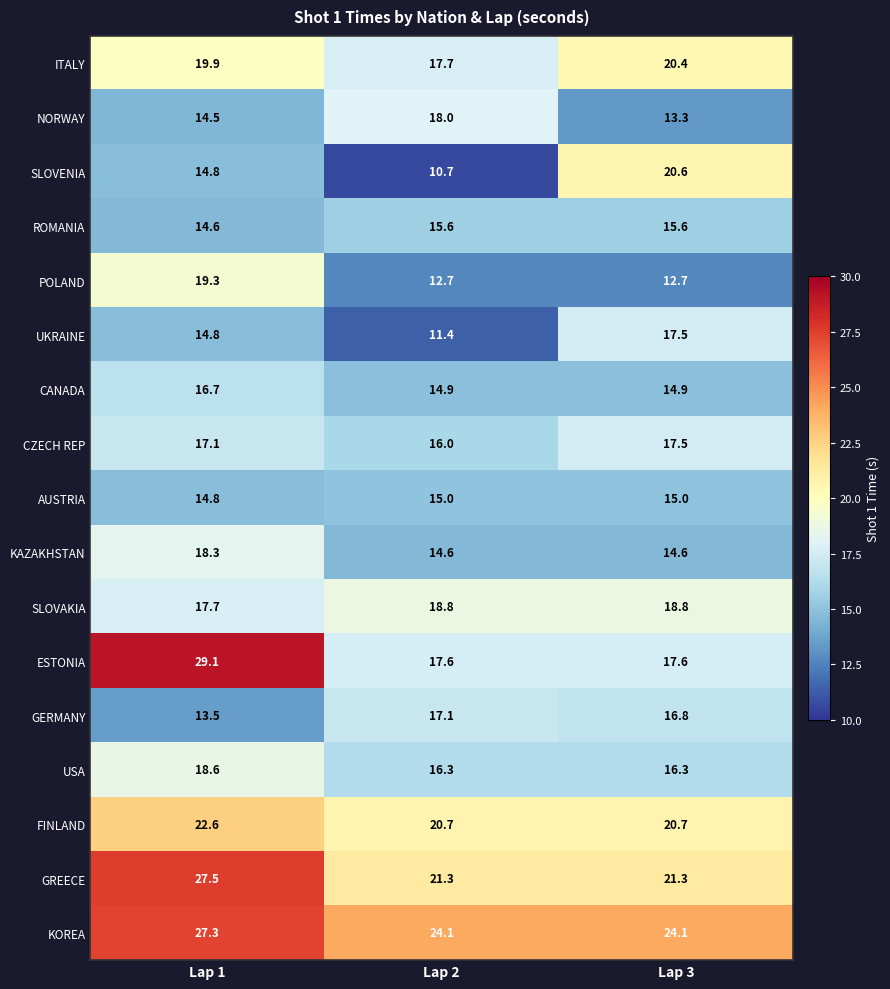

Between Lap 1 and Lap 2, which series saw the biggest shift?

ESTONIA